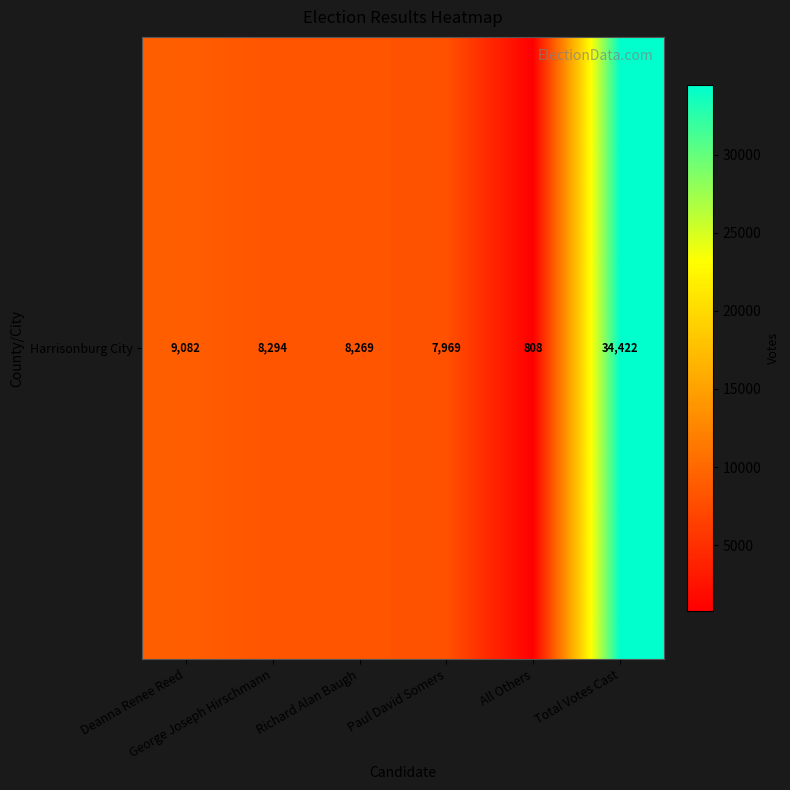

Which category has the lowest value across all series?

All Others